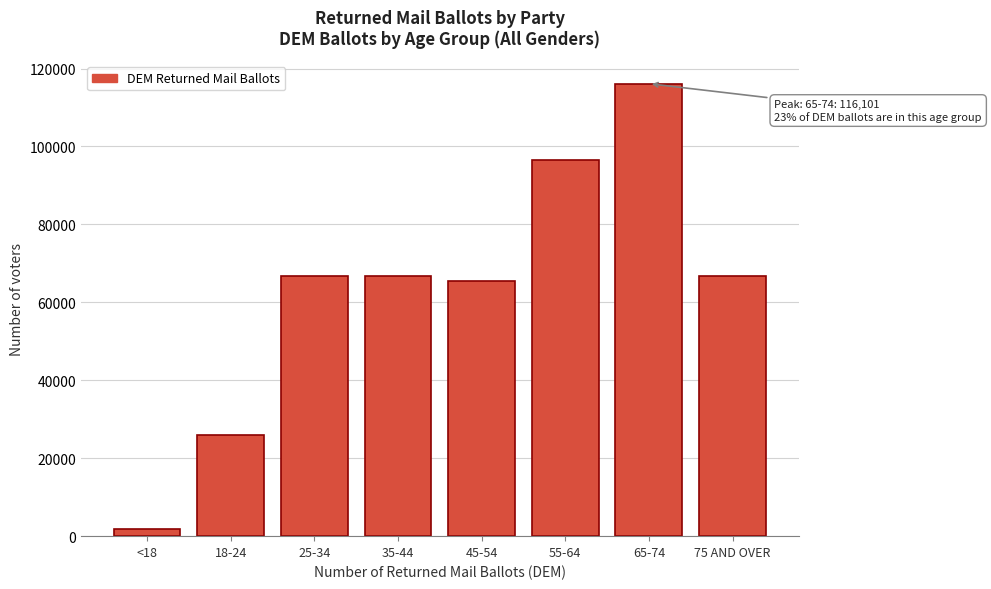

The value at 55-64 is 96577. True or false?

True